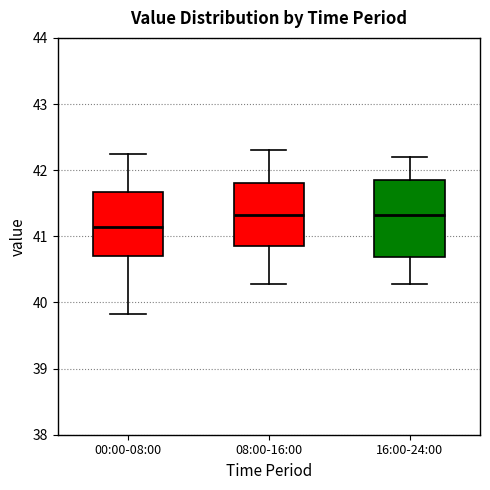

Reading left to right, read every box against the y-axis: the position of its median line, the range the box covers, and the ends of its whiskers. The values are not printed on the chart, so give them approximately, as read against the axis.

00:00-08:00: median 41.1, box 40.7 to 41.7, whiskers 39.8 to 42.3
08:00-16:00: median 41.3, box 40.9 to 41.8, whiskers 40.3 to 42.3
16:00-24:00: median 41.3, box 40.7 to 41.9, whiskers 40.3 to 42.2